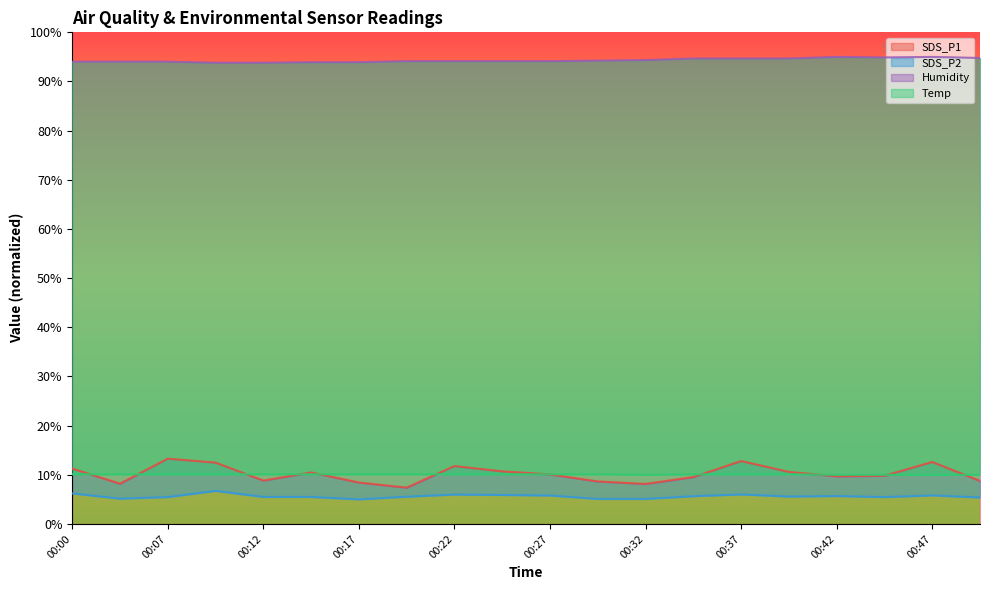

What value does the Temp series have at 00:17?

10.1